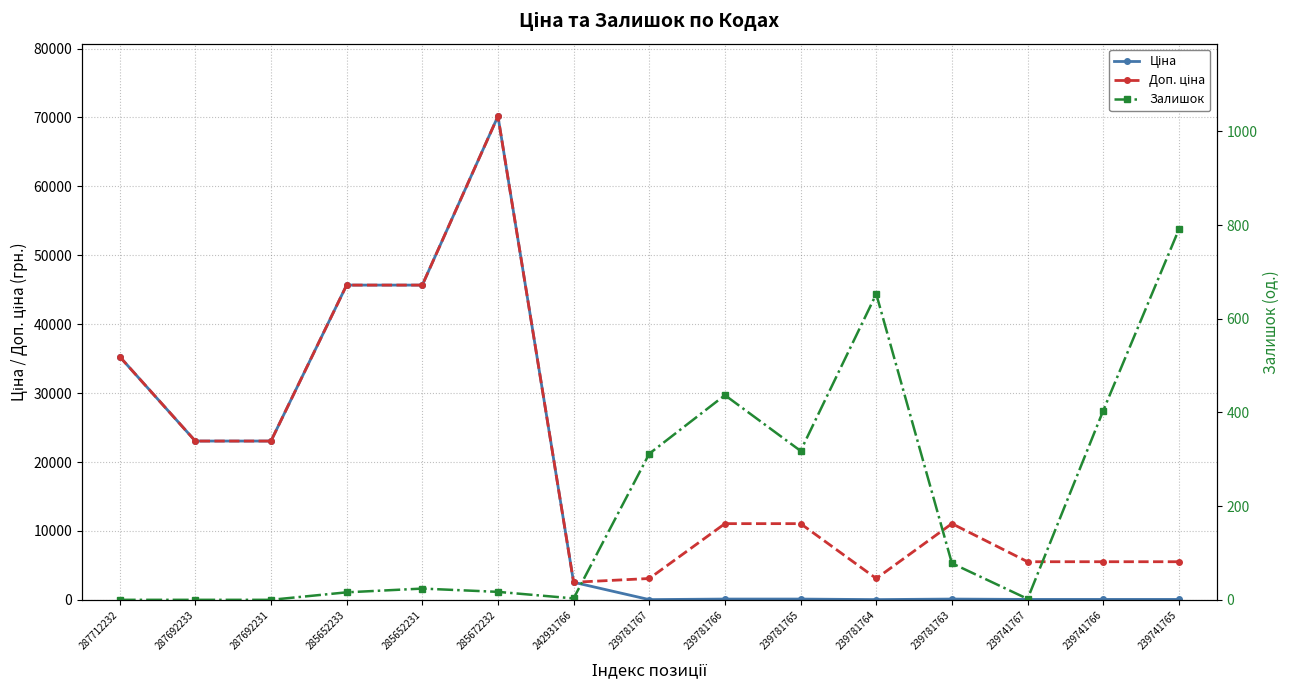

Where is the first local maximum for Доп. ціна?

285672232